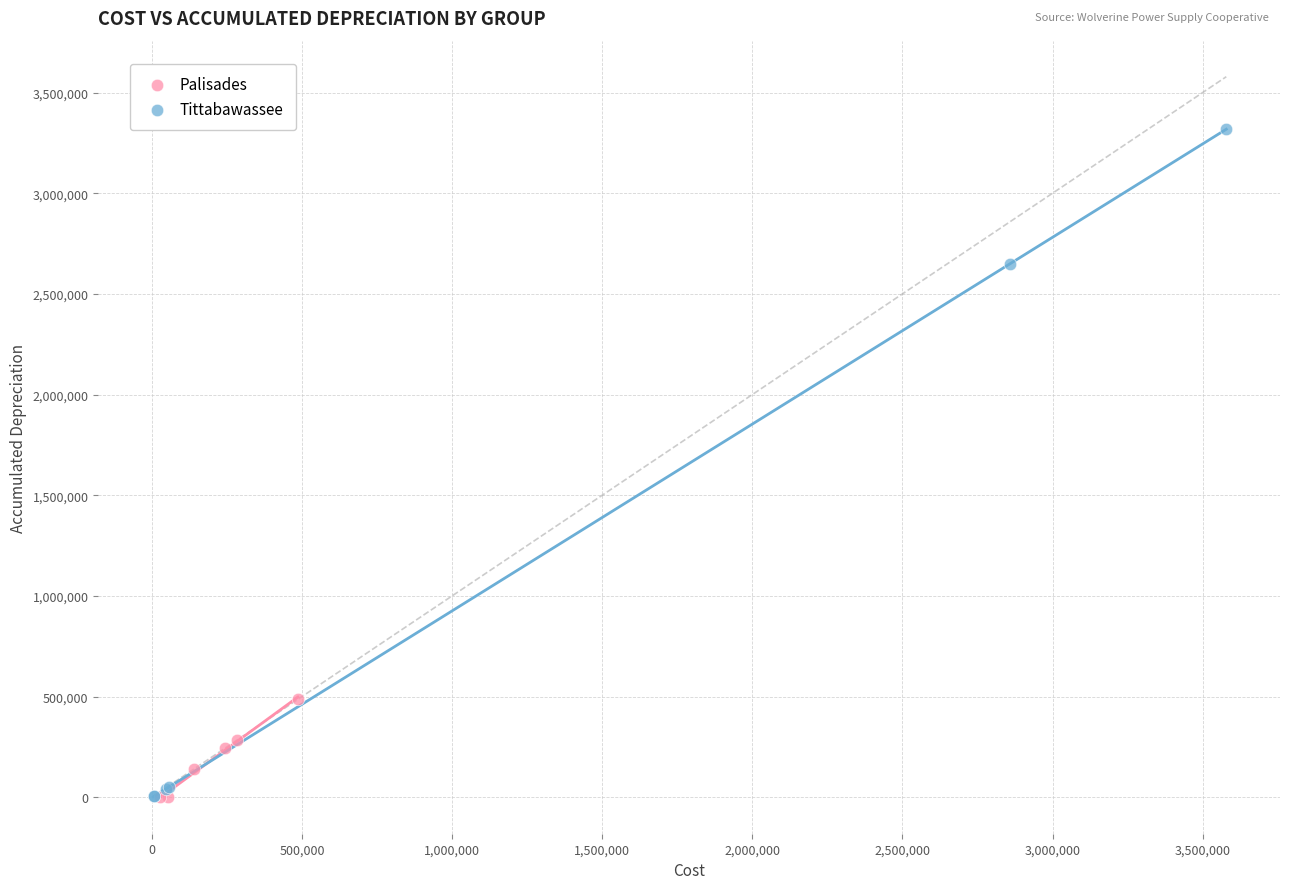

Which series contains the highest Y value?

Tittabawassee